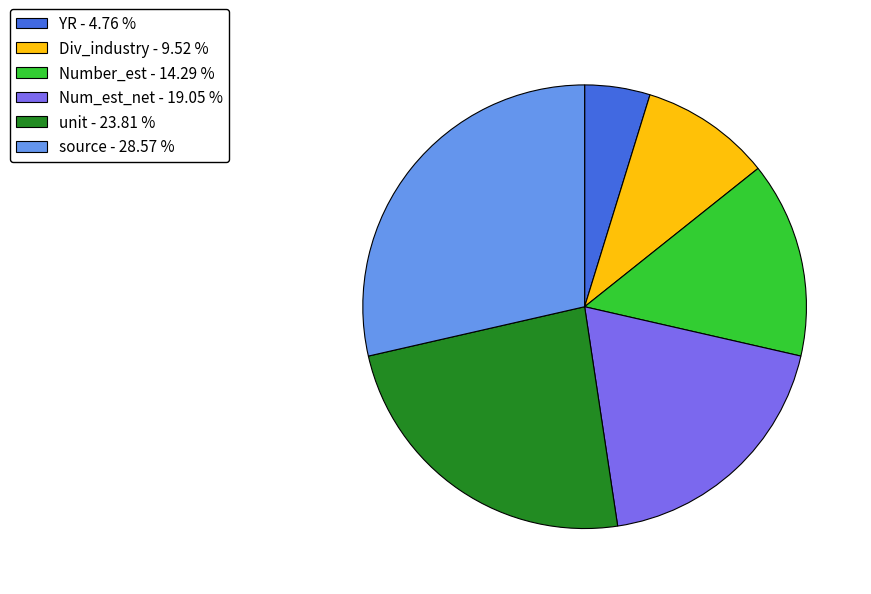

Count the number of slices in the pie.

6